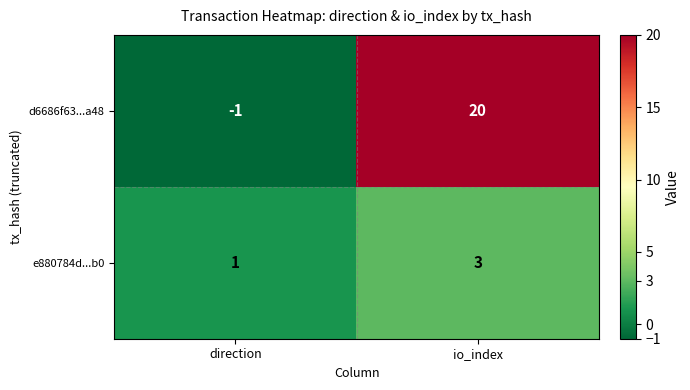

Which series changed the most between direction and io_index?

d6686f63...a48